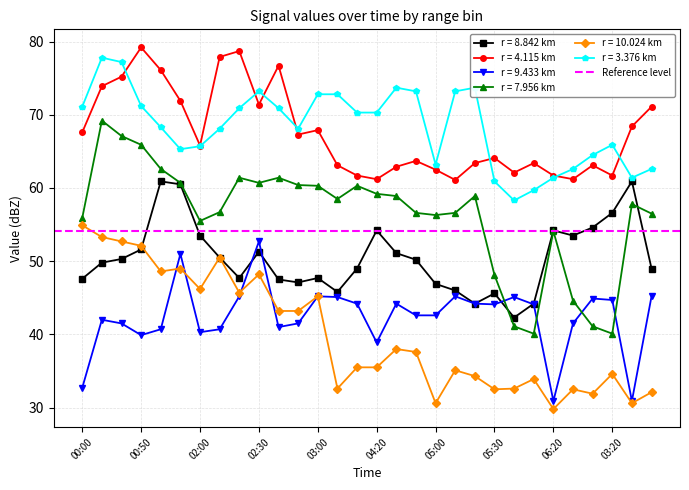

What is the value of the 8.842 point at the 28th from the left?

56.6